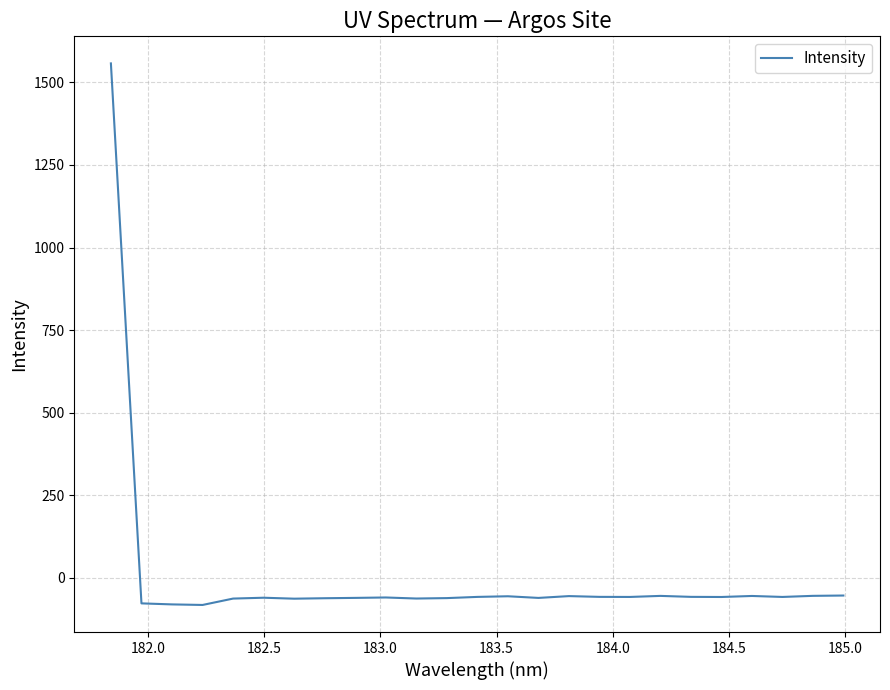

What is the difference between the maximum and minimum values?

1640.1